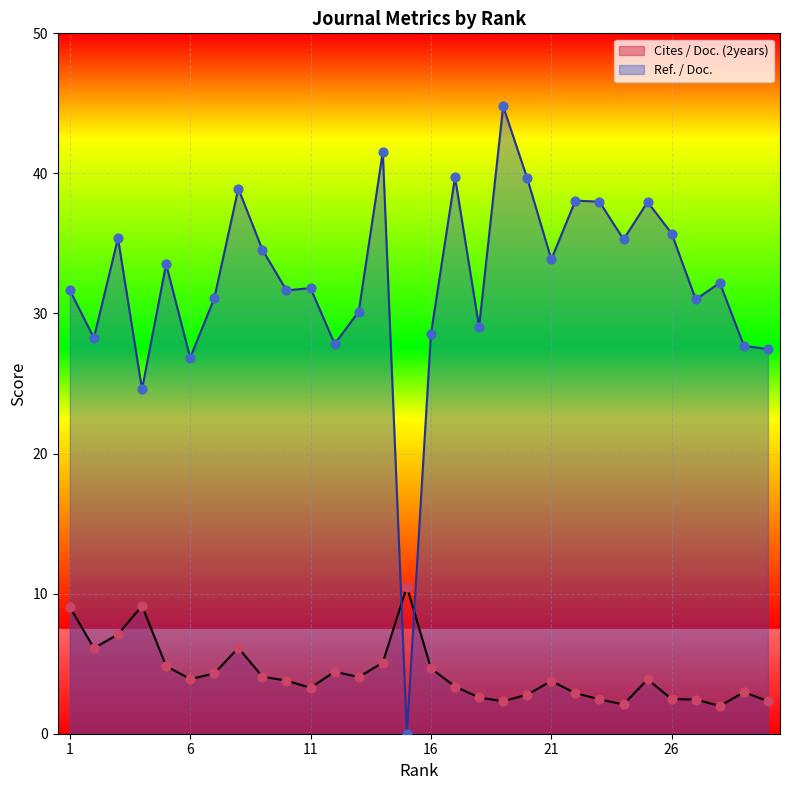

Which series has the largest total across all categories?

Ref. / Doc.